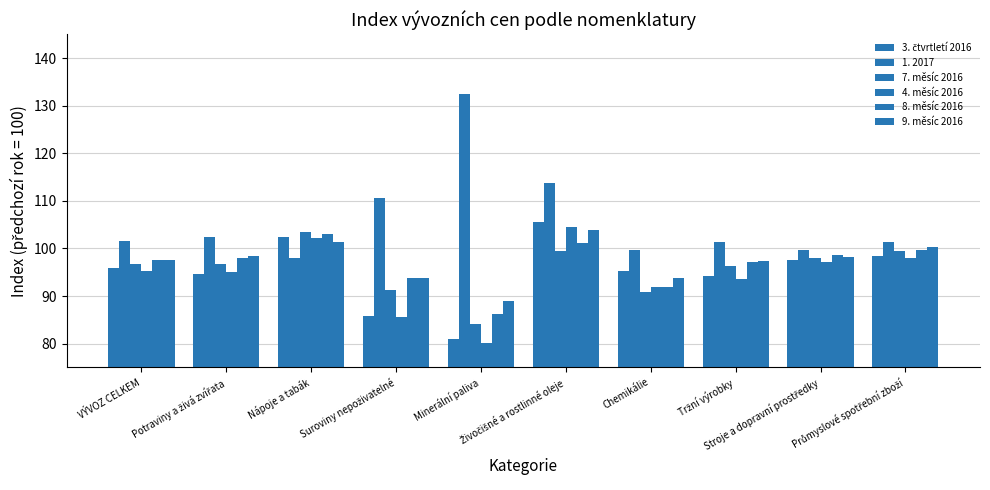

How many groups of bars are there?

10